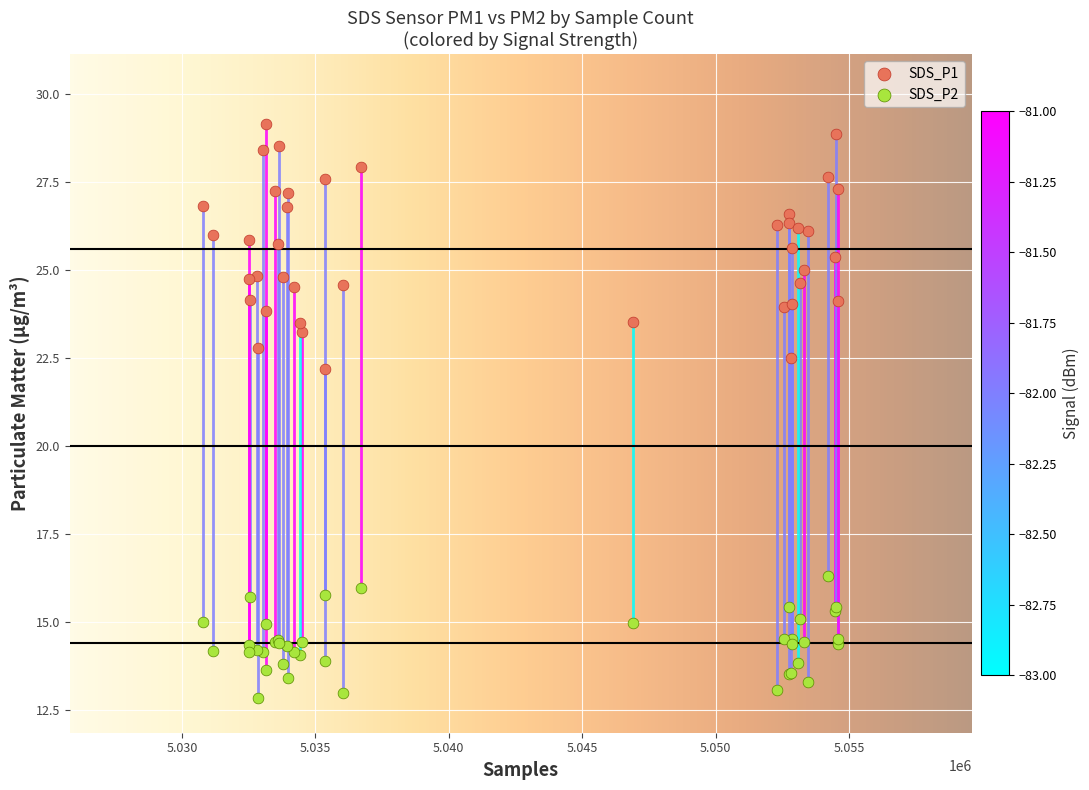

Which series reaches the minimum Y coordinate?

SDS_P2